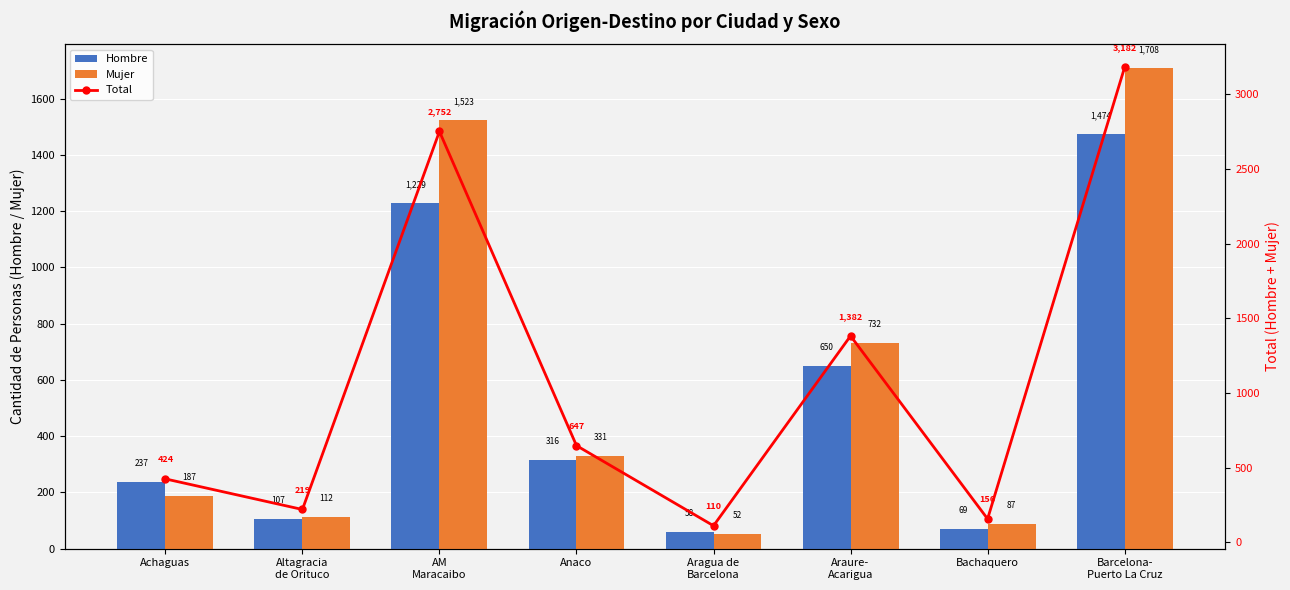

List the labels in order of Hombre value, smallest first.

Aragua de
Barcelona, Bachaquero, Altagracia
de Orituco, Achaguas, Anaco, Araure-
Acarigua, AM
Maracaibo, Barcelona-
Puerto La Cruz